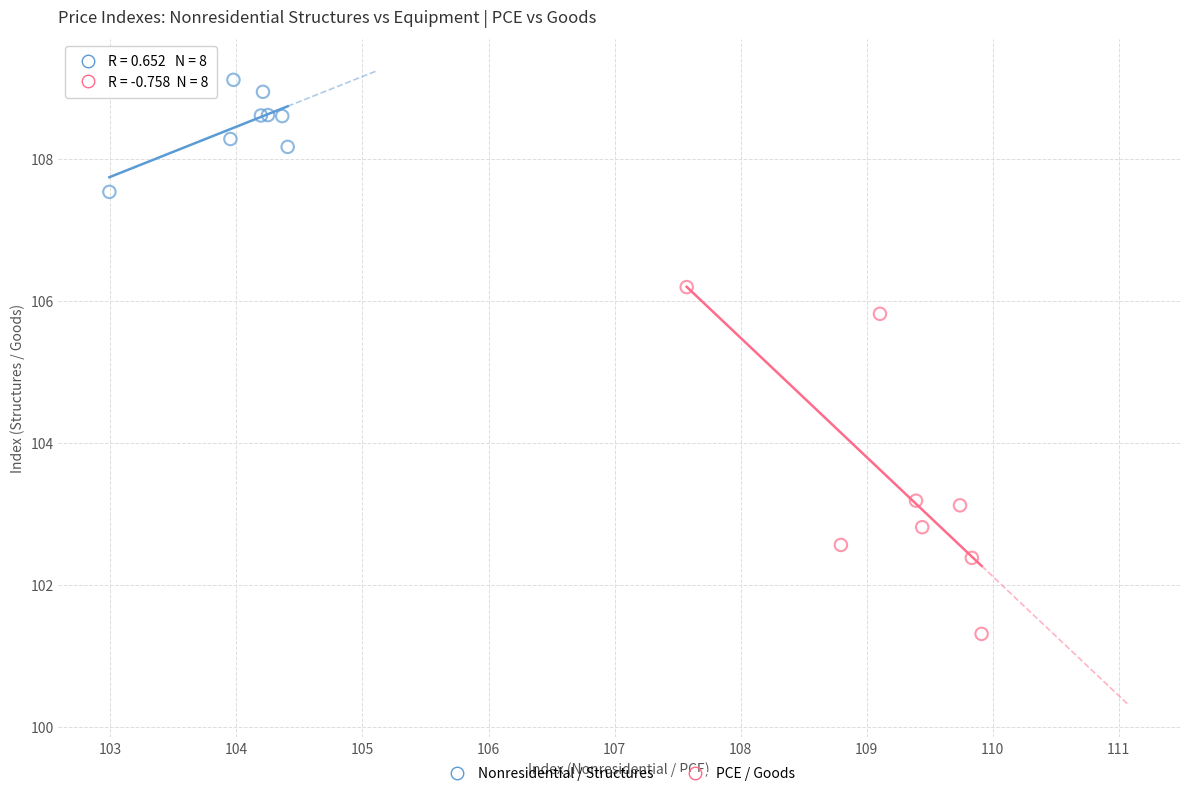

Which series contains the lowest Y value?

PCE / Goods